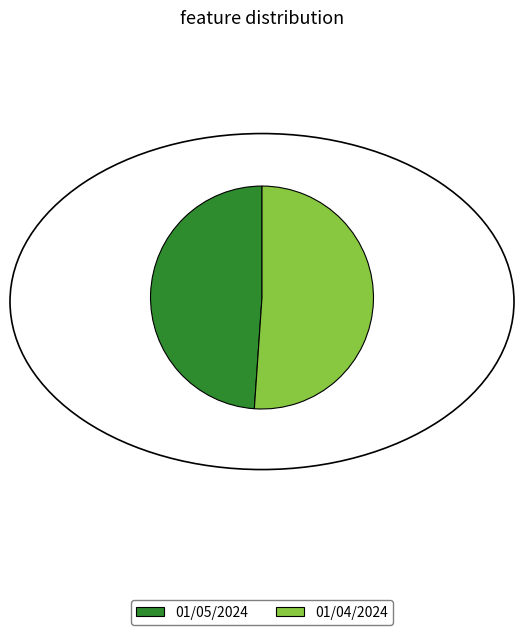

Between 01/05/2024 and 01/04/2024, which is larger?

01/04/2024